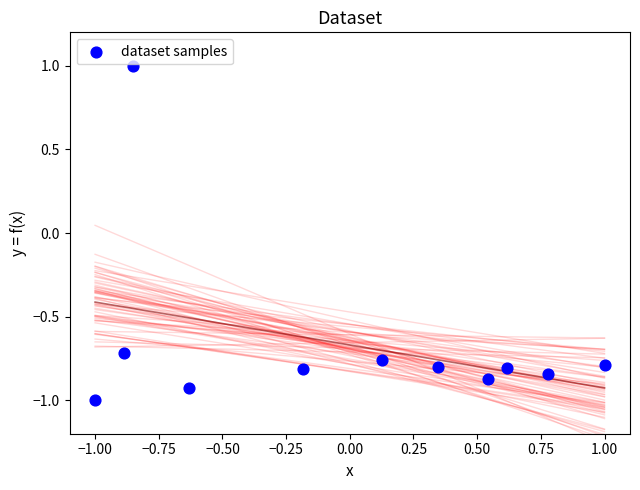

What is the average Y value?

-0.7